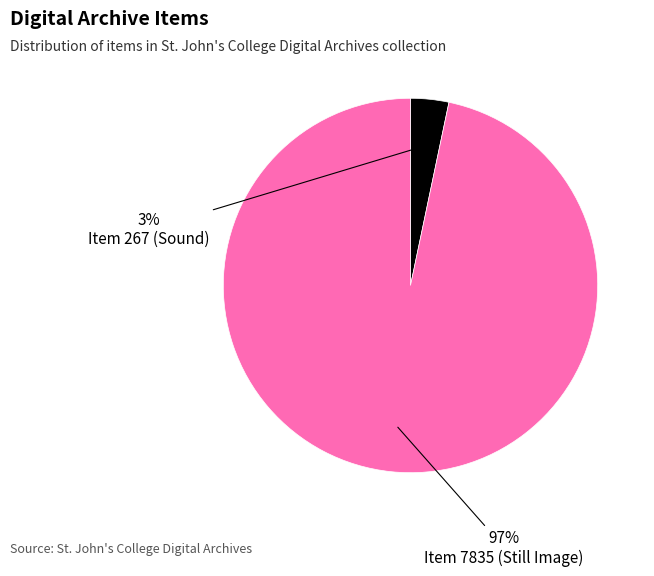

To the nearest percent, what is the average slice percentage?

50%